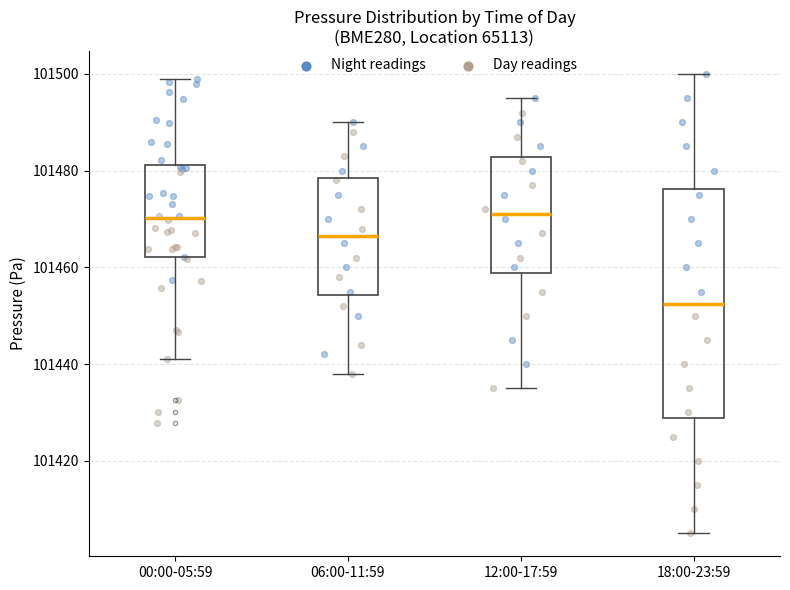

Which box is the tallest, from its lower edge to its upper edge?

18:00-23:59